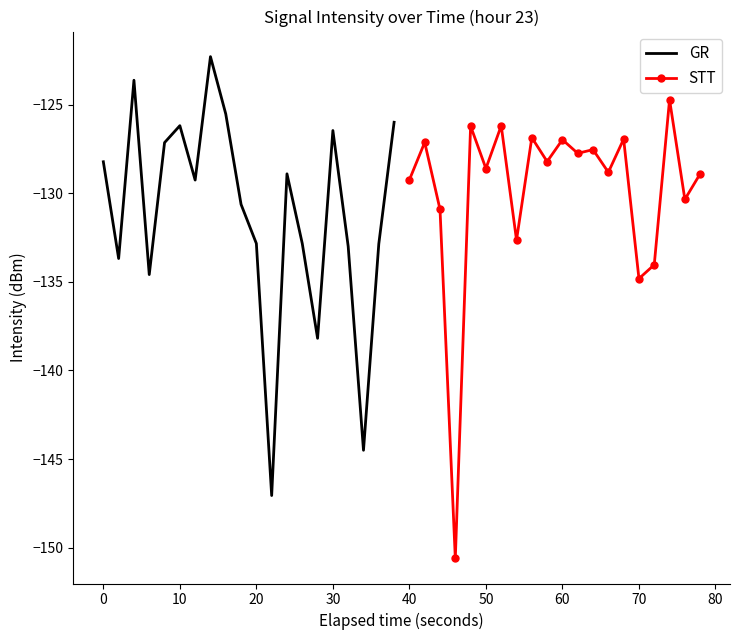

True or false: GR has more than 0 interior local peaks.

True